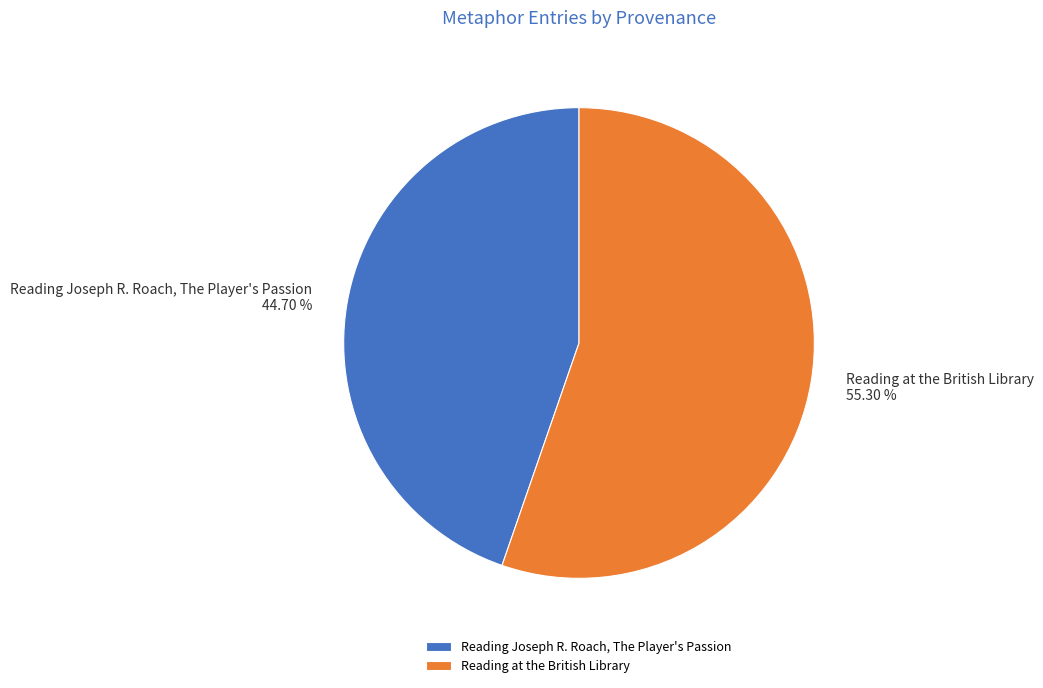

What is the ratio of the value at Reading at the British Library to the value at Reading Joseph R. Roach, The Player's Passion?

1.2